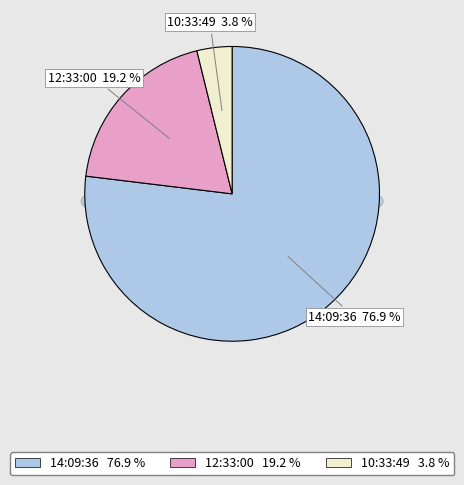

What portion of the pie excludes 12:33:00?

80.8%